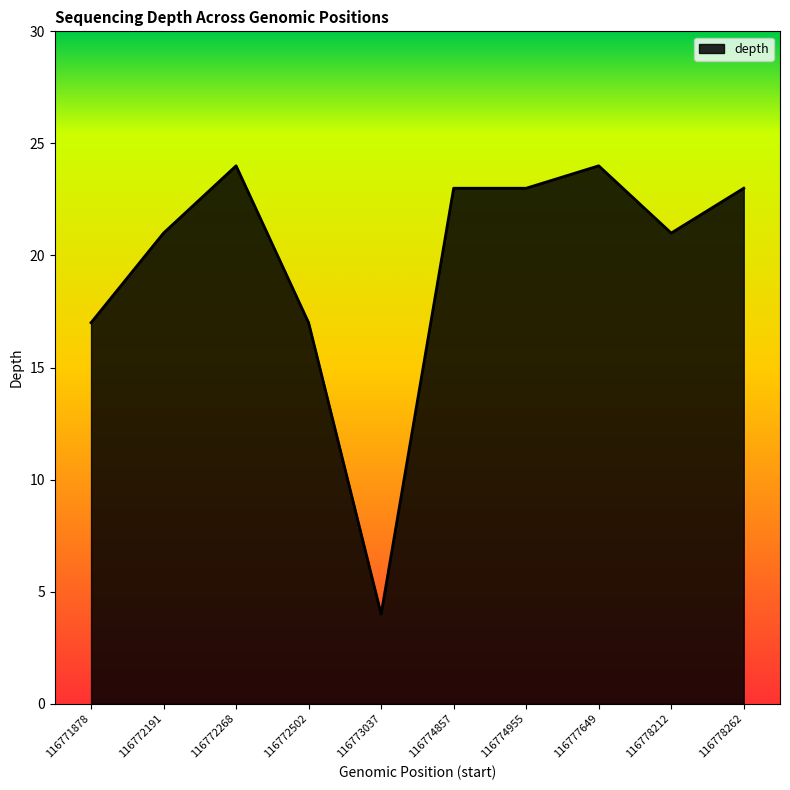

Between 116774857 and 116771878, which is larger?

116774857